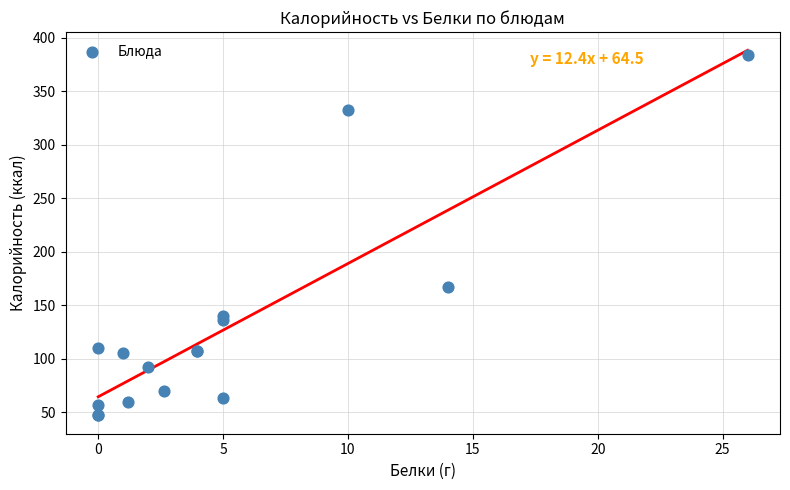

What Y value in the scatter plot is closest to 215?

167.0